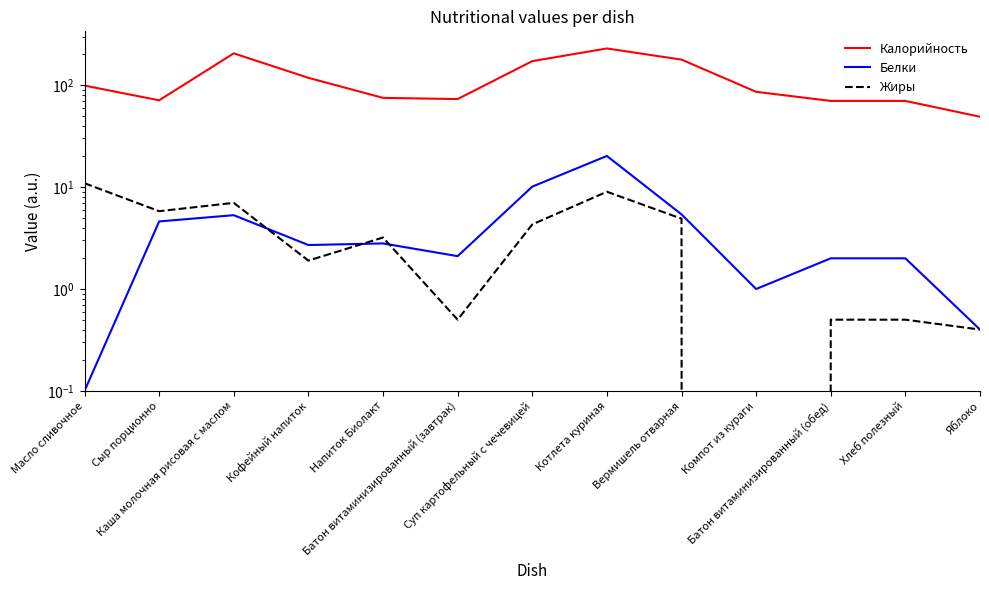

True or false: Калорийность has a value of 70.0 at Хлеб полезный.

True